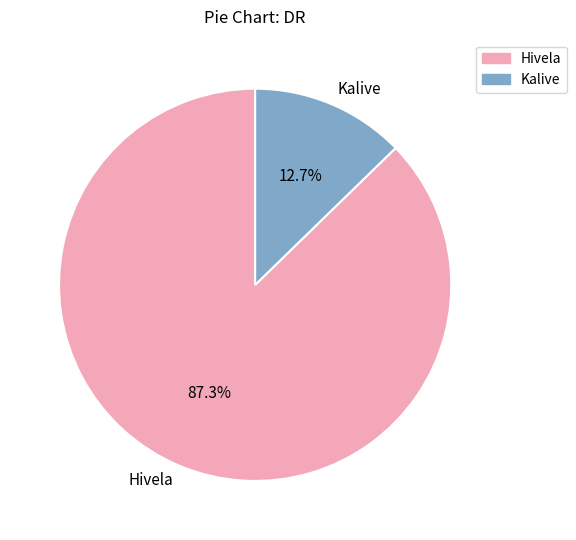

To the nearest percent, what is the combined percentage of Hivela and Kalive?

100%